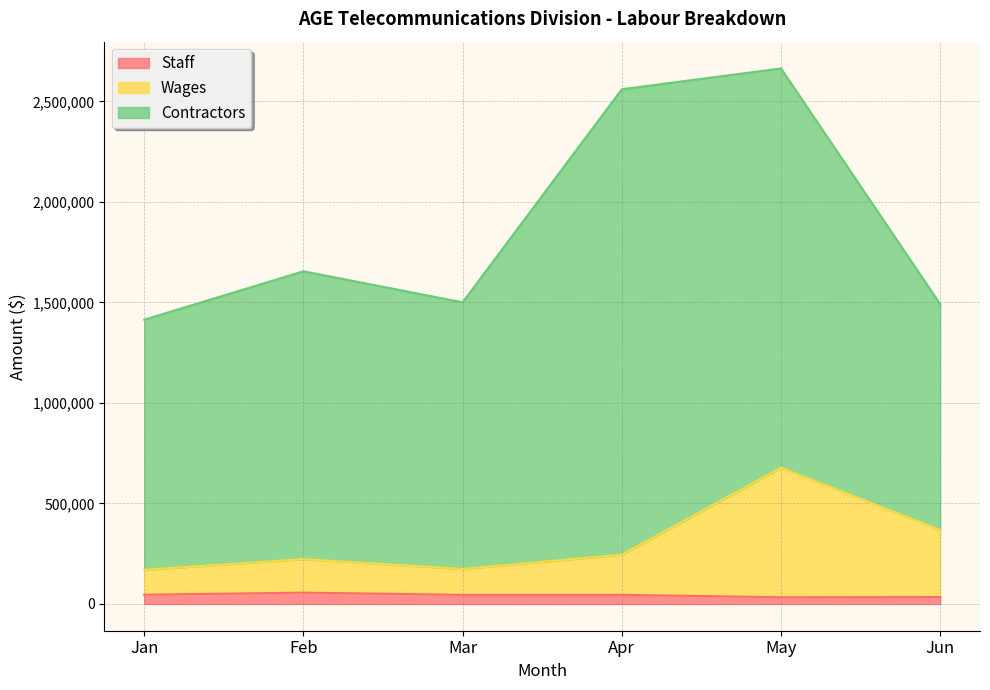

Between Mar and Jun, which series saw the biggest shift?

Wages